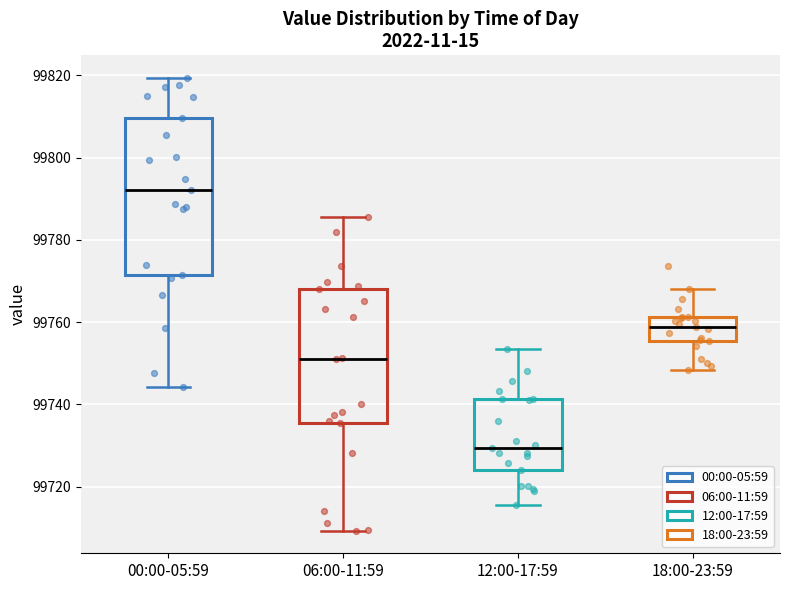

Which box is the tallest, from its lower edge to its upper edge?

00:00-05:59